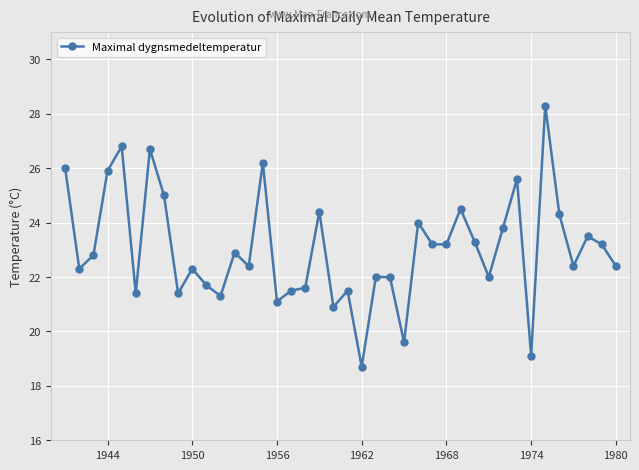

What is the value of the 8th point from the left?

25.0